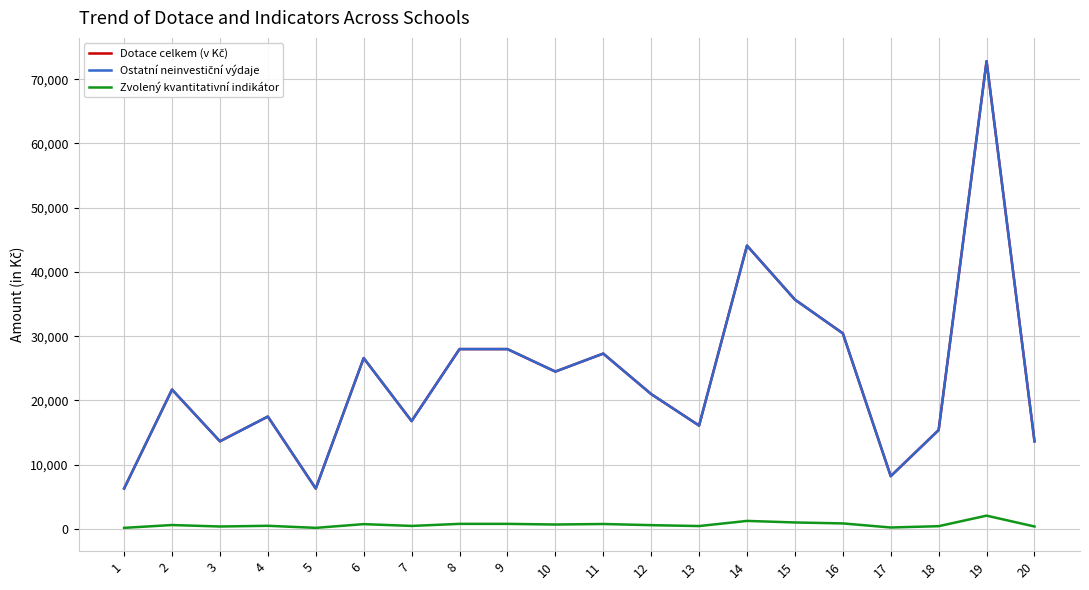

What is the difference between the maximum and second lowest values in the Ostatní neinvestiční výdaje series?

66500